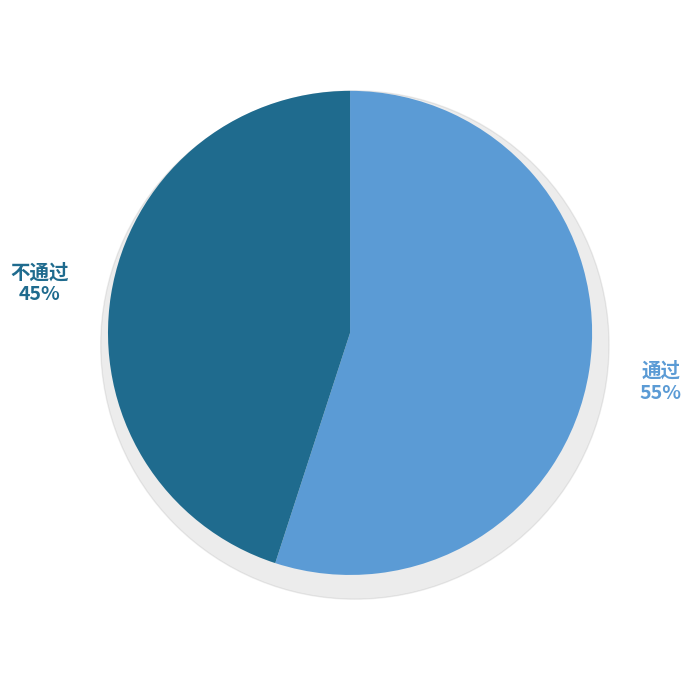

What percentage is the 不通过 slice, to the nearest percent?

45%